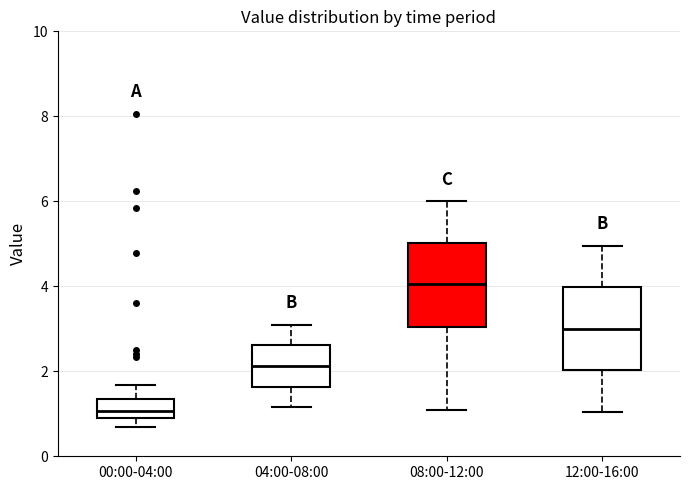

Which box has the lowest median line?

00:00-04:00